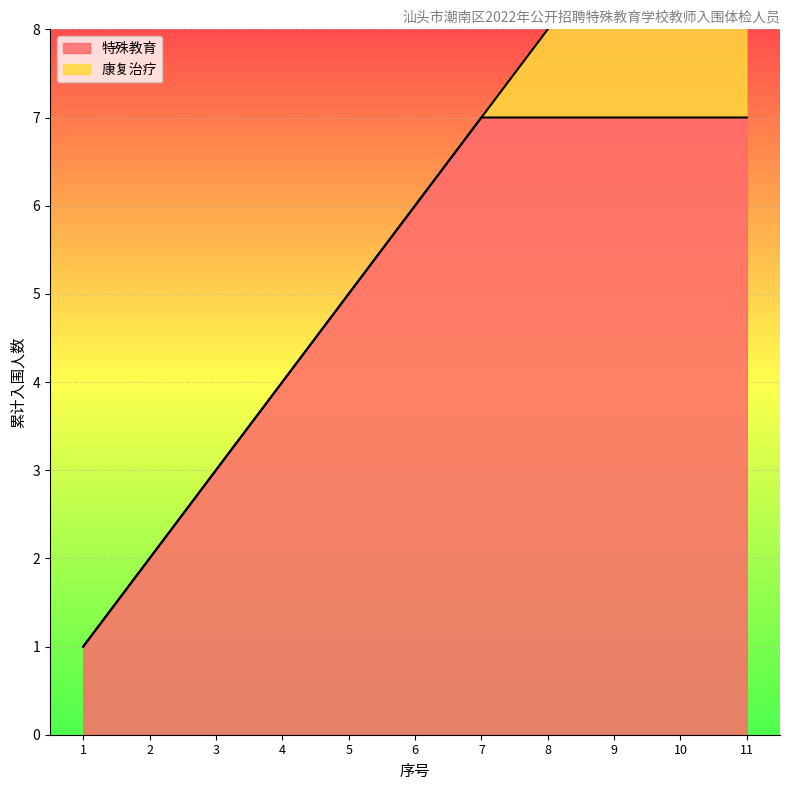

What is the difference between the highest and lowest values at 7?

7